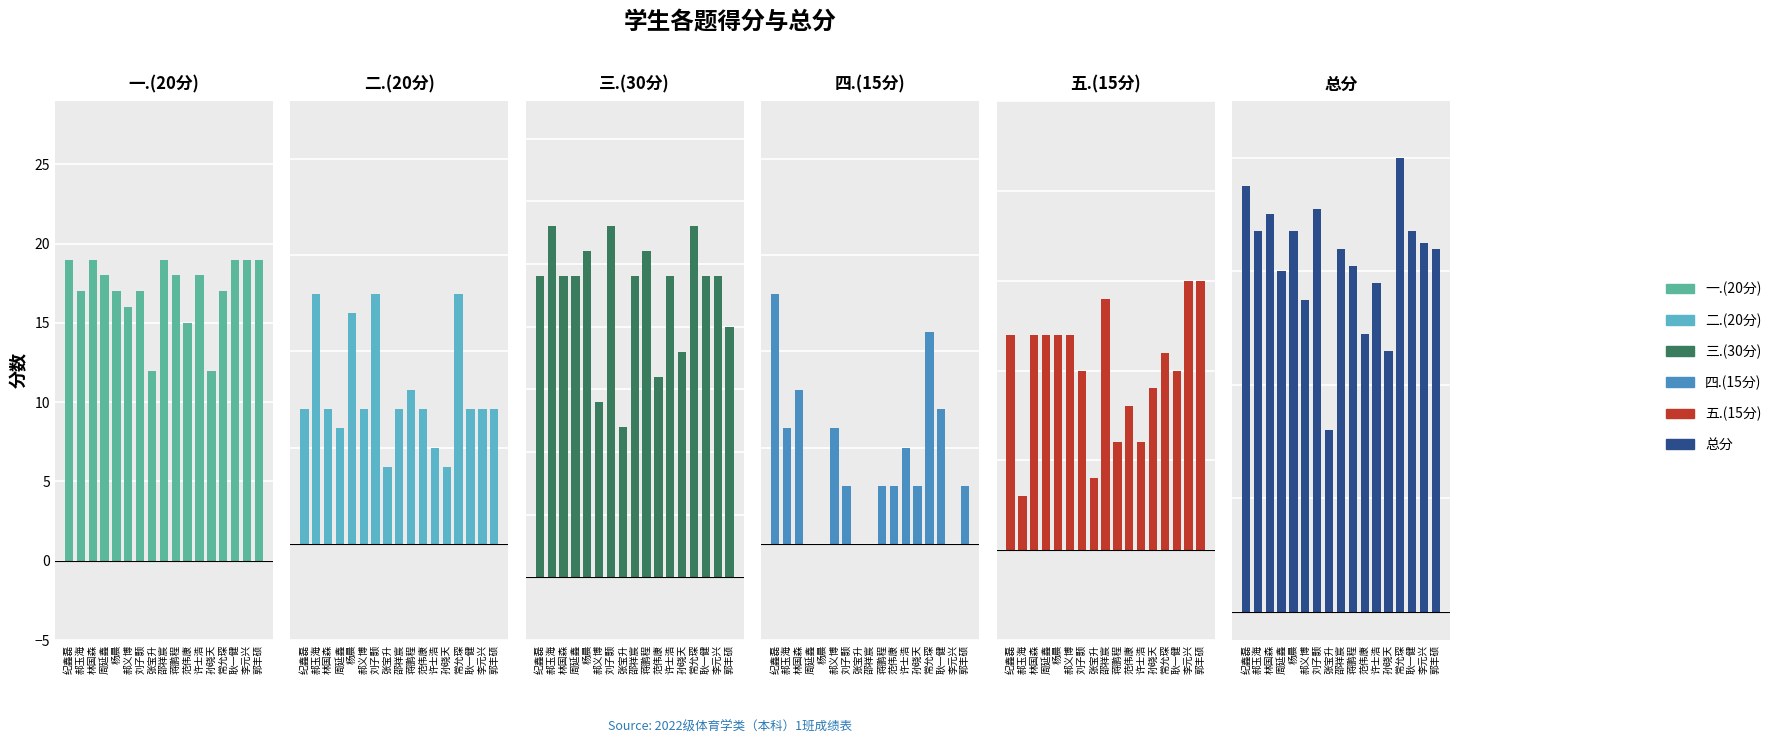

What is the total value across all series at 郝玉海?

134